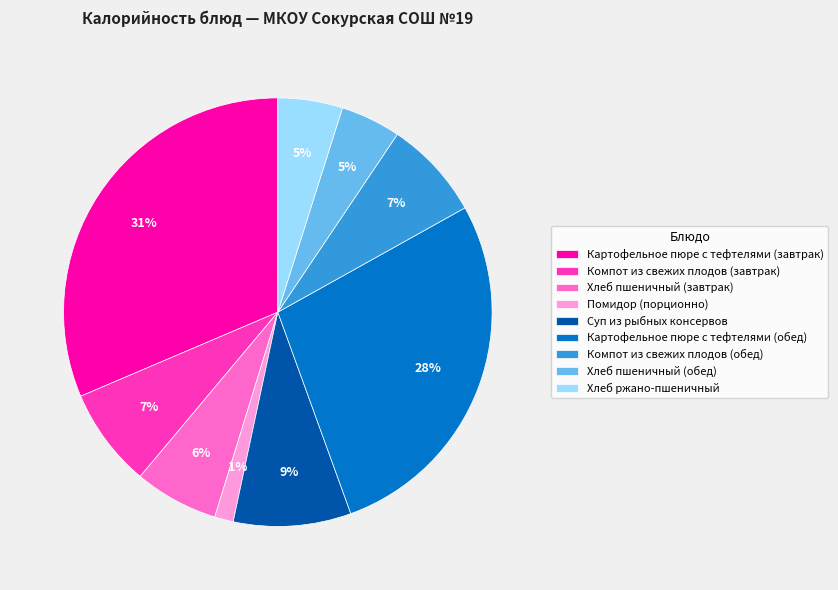

Do Помидор (порционно) and Хлеб пшеничный (завтрак) together represent more than half of the pie?

No